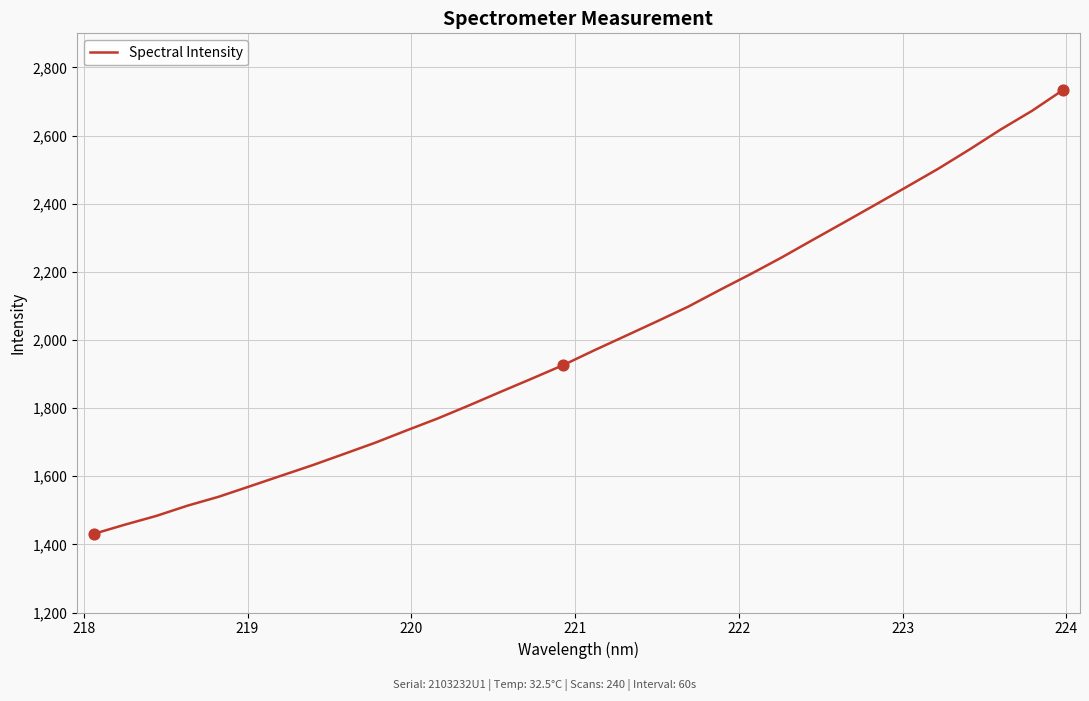

What is the difference between the maximum and minimum values?

1303.5